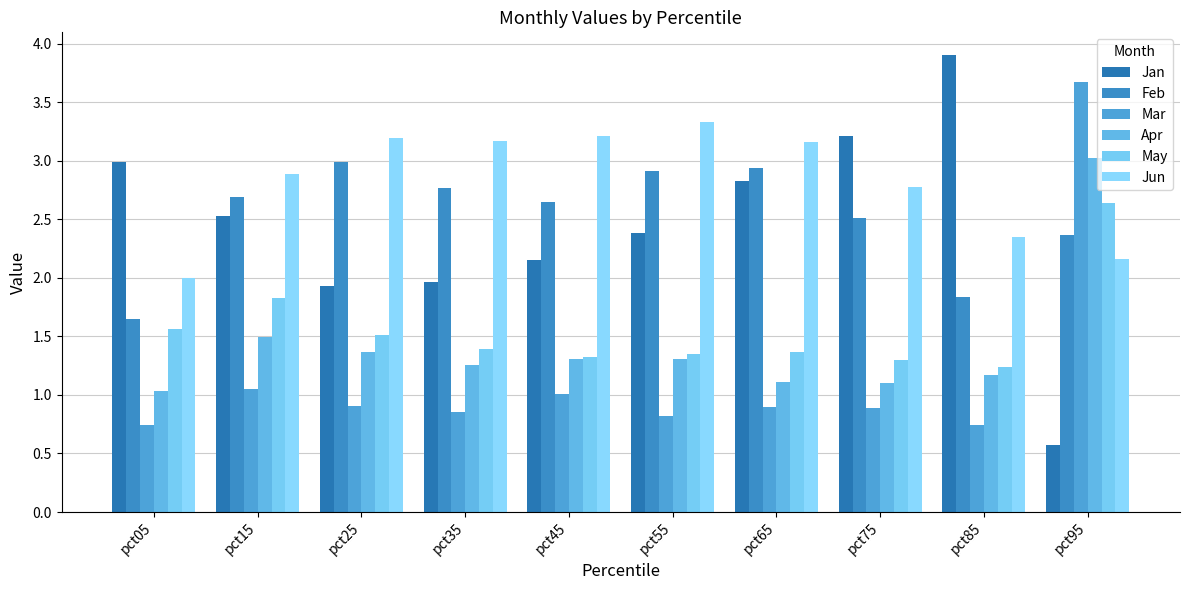

The May series shows 1.9 at pct75. True or false?

False